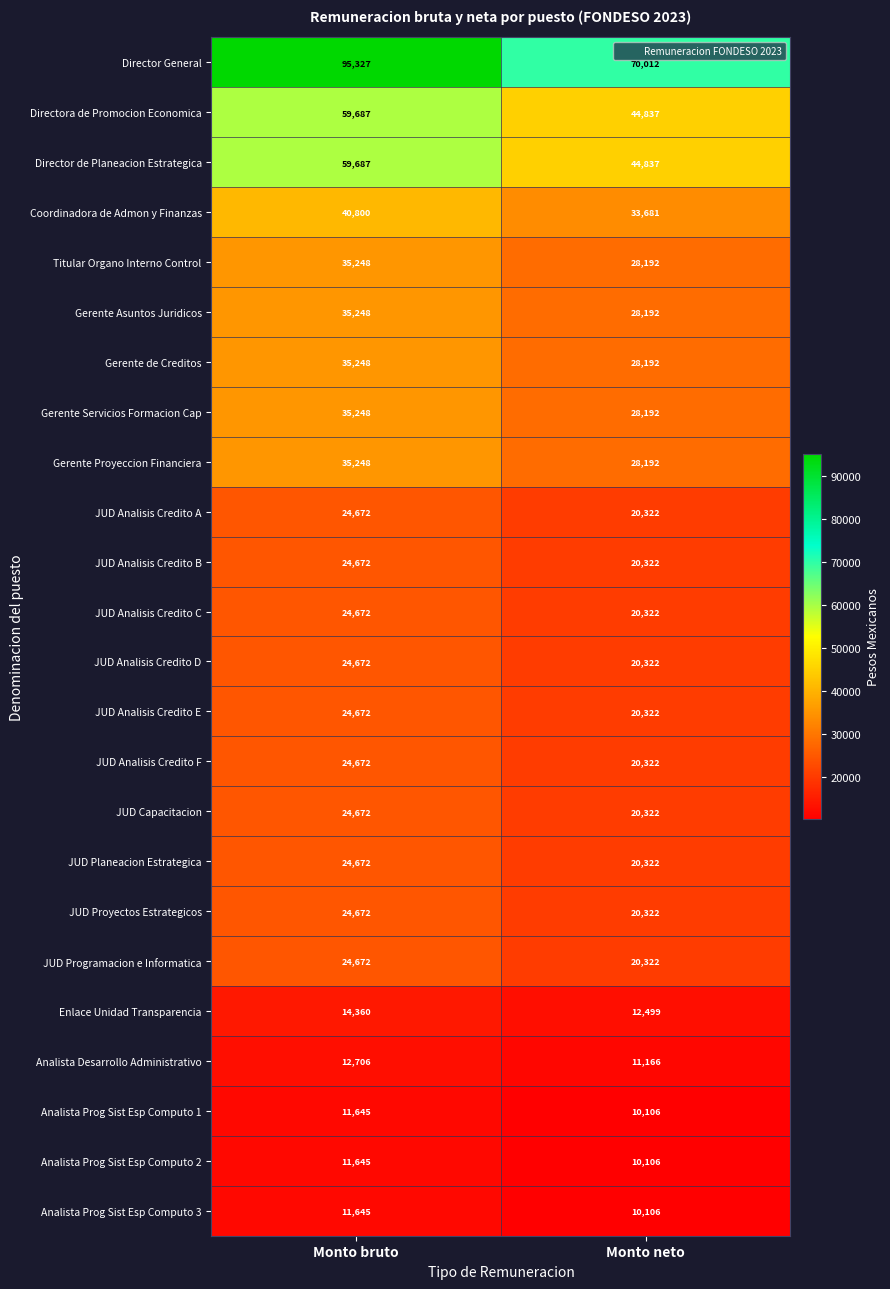

The JUD Analisis Credito B series shows 20322 at Monto neto. True or false?

True